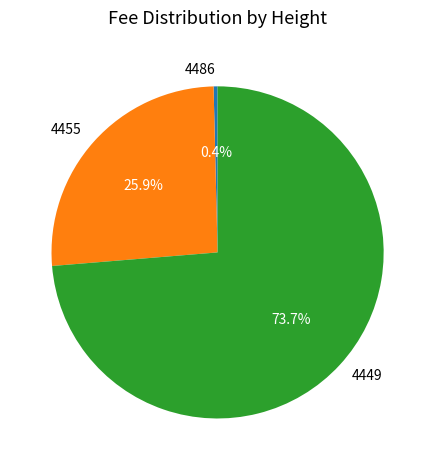

Is the sum of 4449 and 4486 greater than half?

Yes